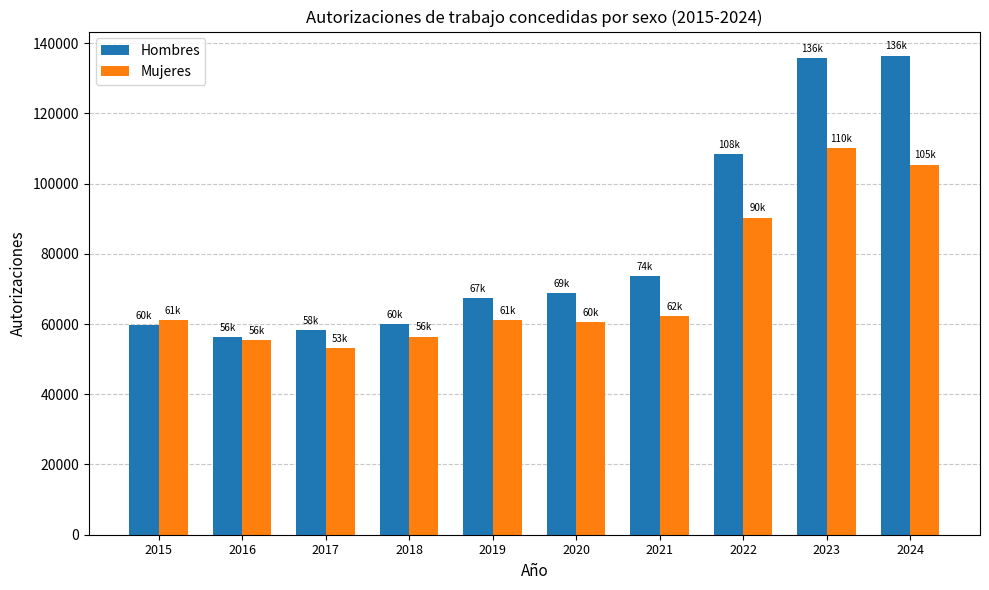

Which series has the largest range (max minus min)?

Hombres